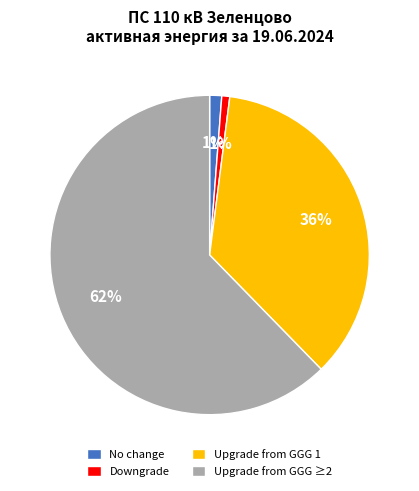

What is the largest slice in the pie chart?

Upgrade from GGG ≥2